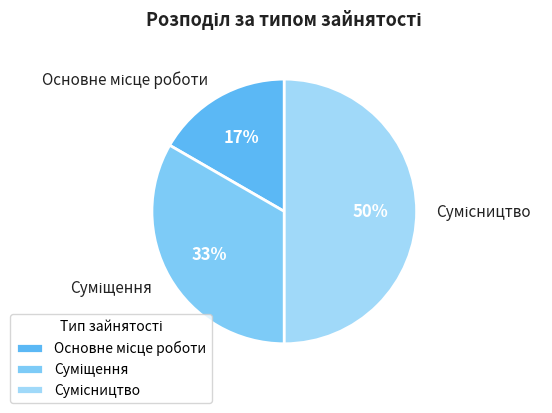

To the nearest percent, what is the average slice percentage?

33%